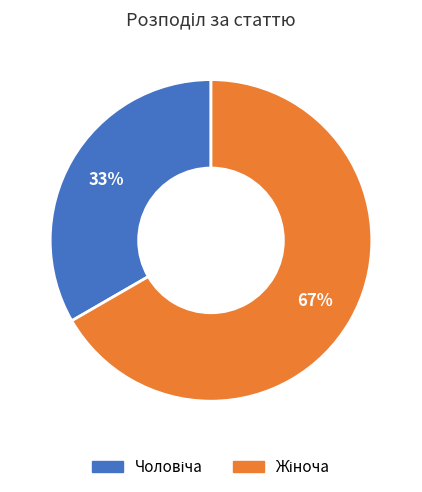

Is there any slice that represents more than half of the pie?

Yes